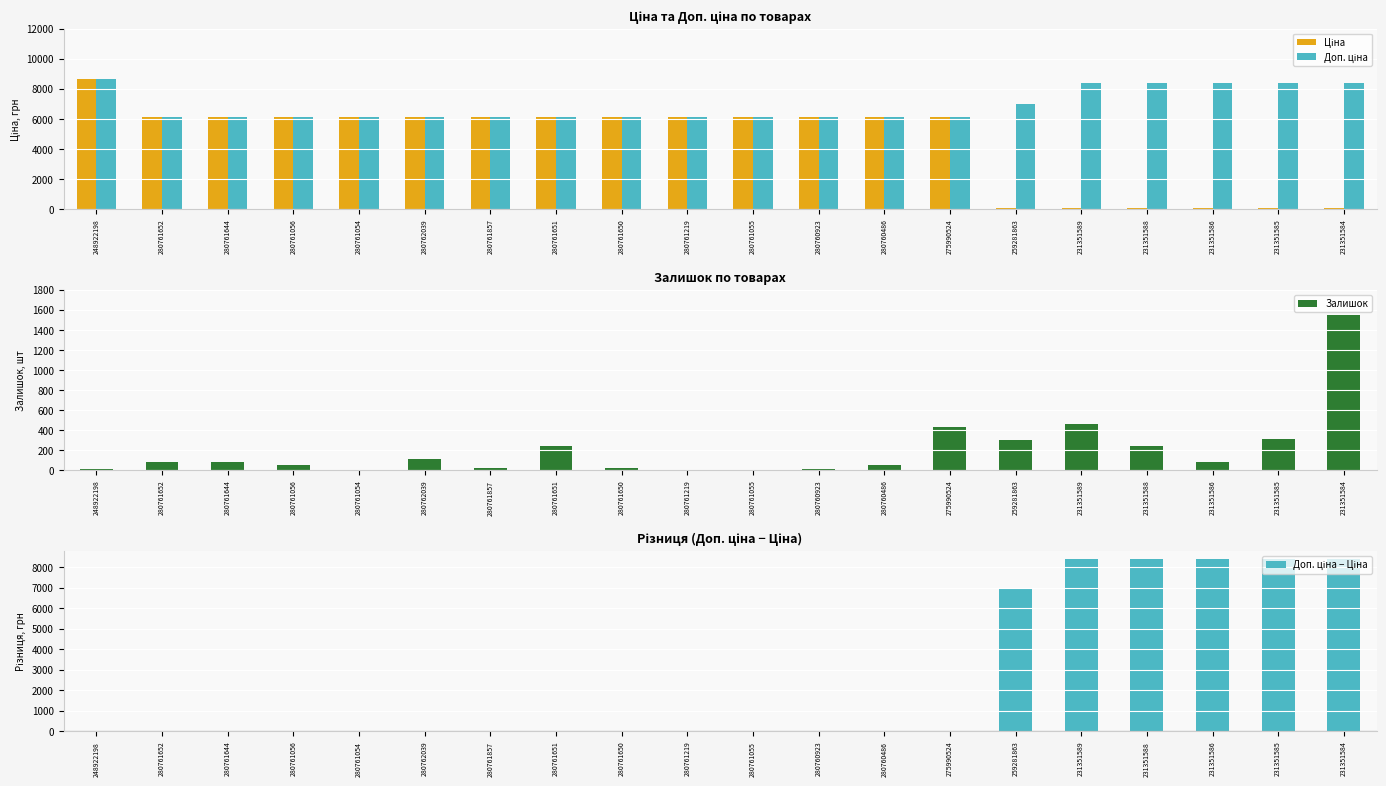

Rank the series at 280761056 from lowest to highest value.

Доп. ціна − Ціна, Залишок, Ціна, Доп. ціна